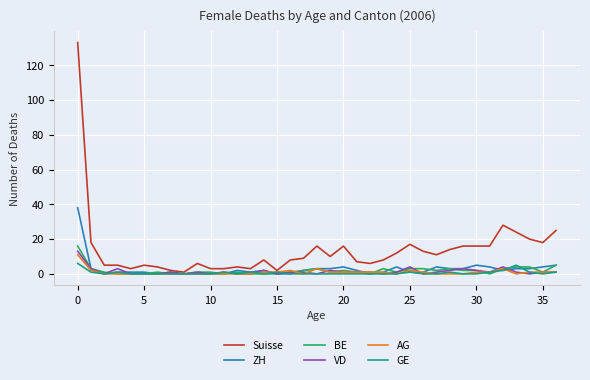

Reading right to left, list all the values displayed in this chart.

Suisse: 25	18	20	24	28	16	16	16	14	11	13	17	12	8	6	7	16	10	16	9	8	2	8	3	4	3	3	6	1	2	4	5	3	5	5	18	133
ZH: 5	4	3	3	2	4	5	3	3	4	1	1	4	1	0	2	4	3	3	2	0	0	2	1	2	0	0	0	0	1	0	1	1	1	0	3	38
BE: 5	1	4	4	3	0	2	2	3	2	3	3	1	3	0	1	2	1	3	2	1	0	0	0	1	0	1	1	0	0	1	0	0	0	1	3	16
VD: 1	1	0	1	4	1	2	3	2	1	0	4	1	0	1	1	1	2	0	1	1	0	2	0	0	1	0	1	0	1	0	0	0	3	0	3	13
AG: 1	1	1	0	3	1	1	0	0	0	1	2	0	1	1	1	1	1	3	0	2	1	1	0	0	0	0	0	0	0	0	0	0	0	0	2	11
GE: 1	0	1	5	2	1	0	0	1	0	0	1	0	0	0	0	0	0	0	0	0	1	0	1	0	1	0	0	0	0	0	0	0	1	0	1	6